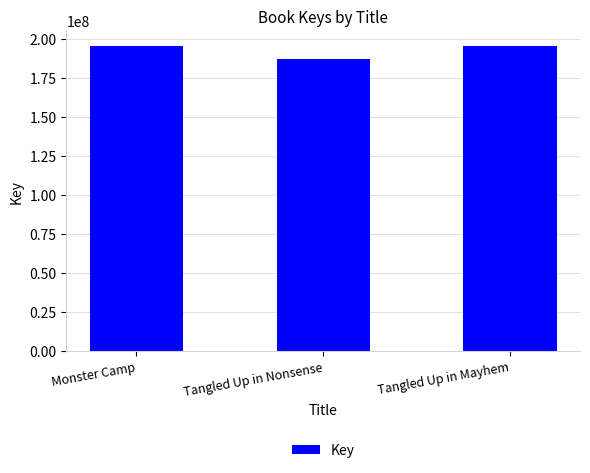

How many bars are there in total?

3